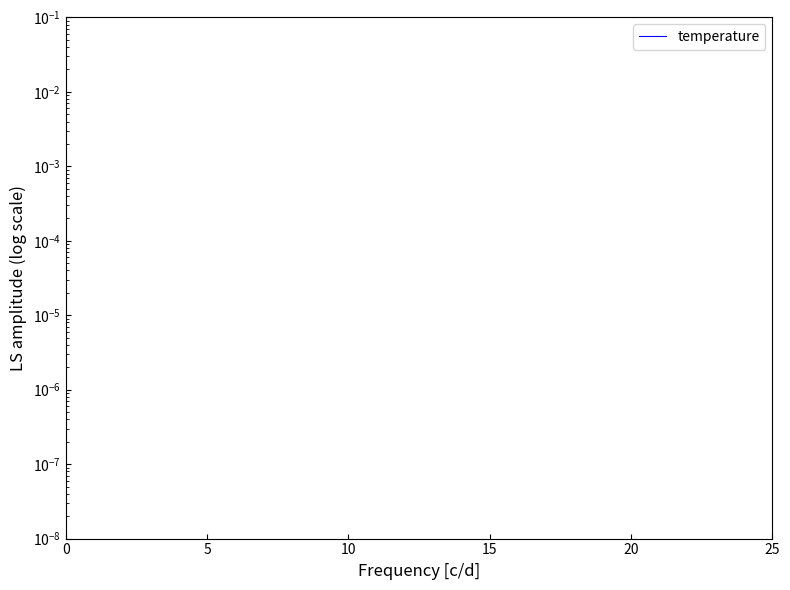

Reading left to right, transcribe all the data shown in this chart.

1.4	1.3	1.4	1.4	1.4	1.4	1.3	1.3	1.2	1.2	1.2	1.2	1.2	1.1	1.3	1.3	1.2	1.1	1.0	0.9	0.8	0.9	0.9	0.8	0.7	0.7	0.6	0.7	0.7	0.7	0.6	0.7	0.8	0.8	0.8	0.7	0.7	0.7	0.8	0.6